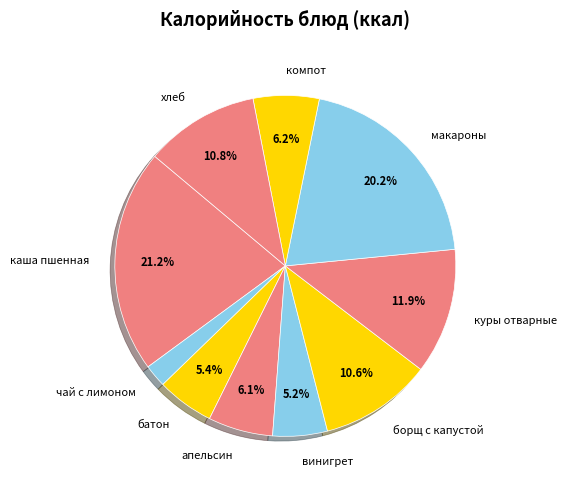

Which slice is the smallest?

чай с лимоном